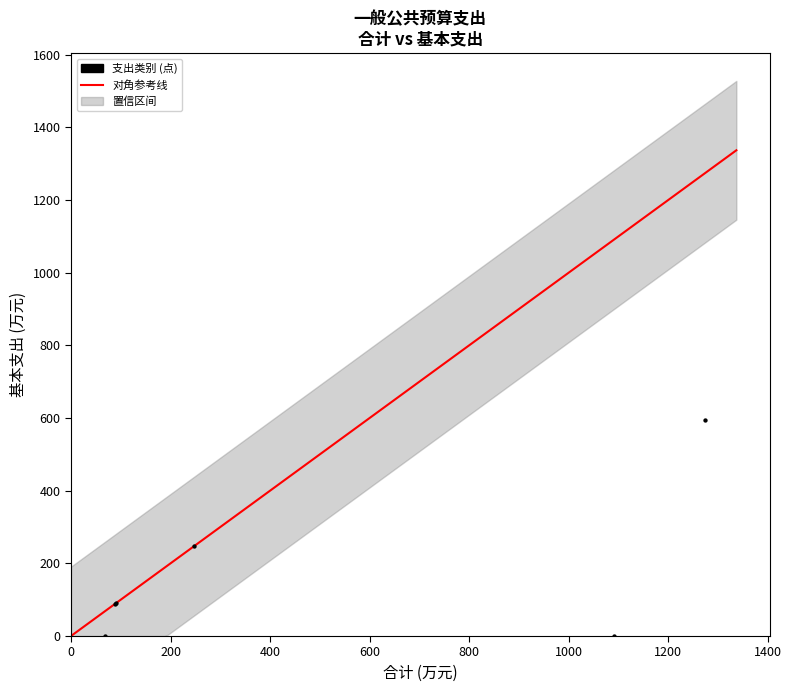

What Y value in the scatter plot is closest to 297?

248.1